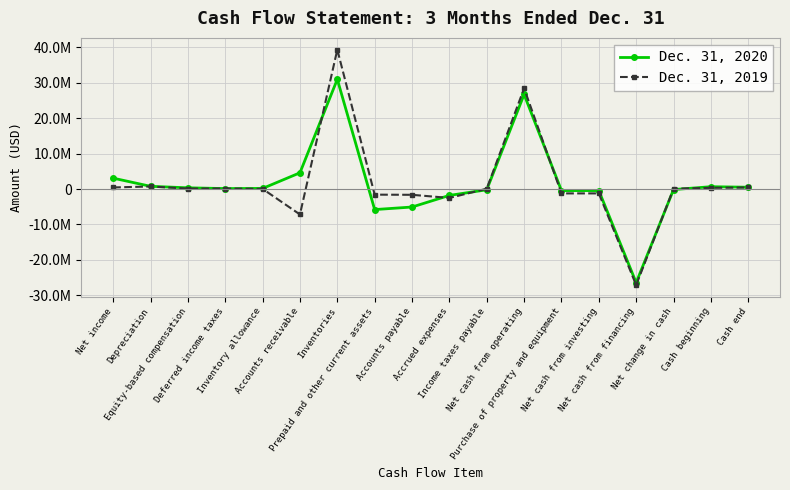

Between which two adjacent categories do Dec. 31, 2020 and Dec. 31, 2019 first intersect?

Equity-based compensation and Deferred income taxes